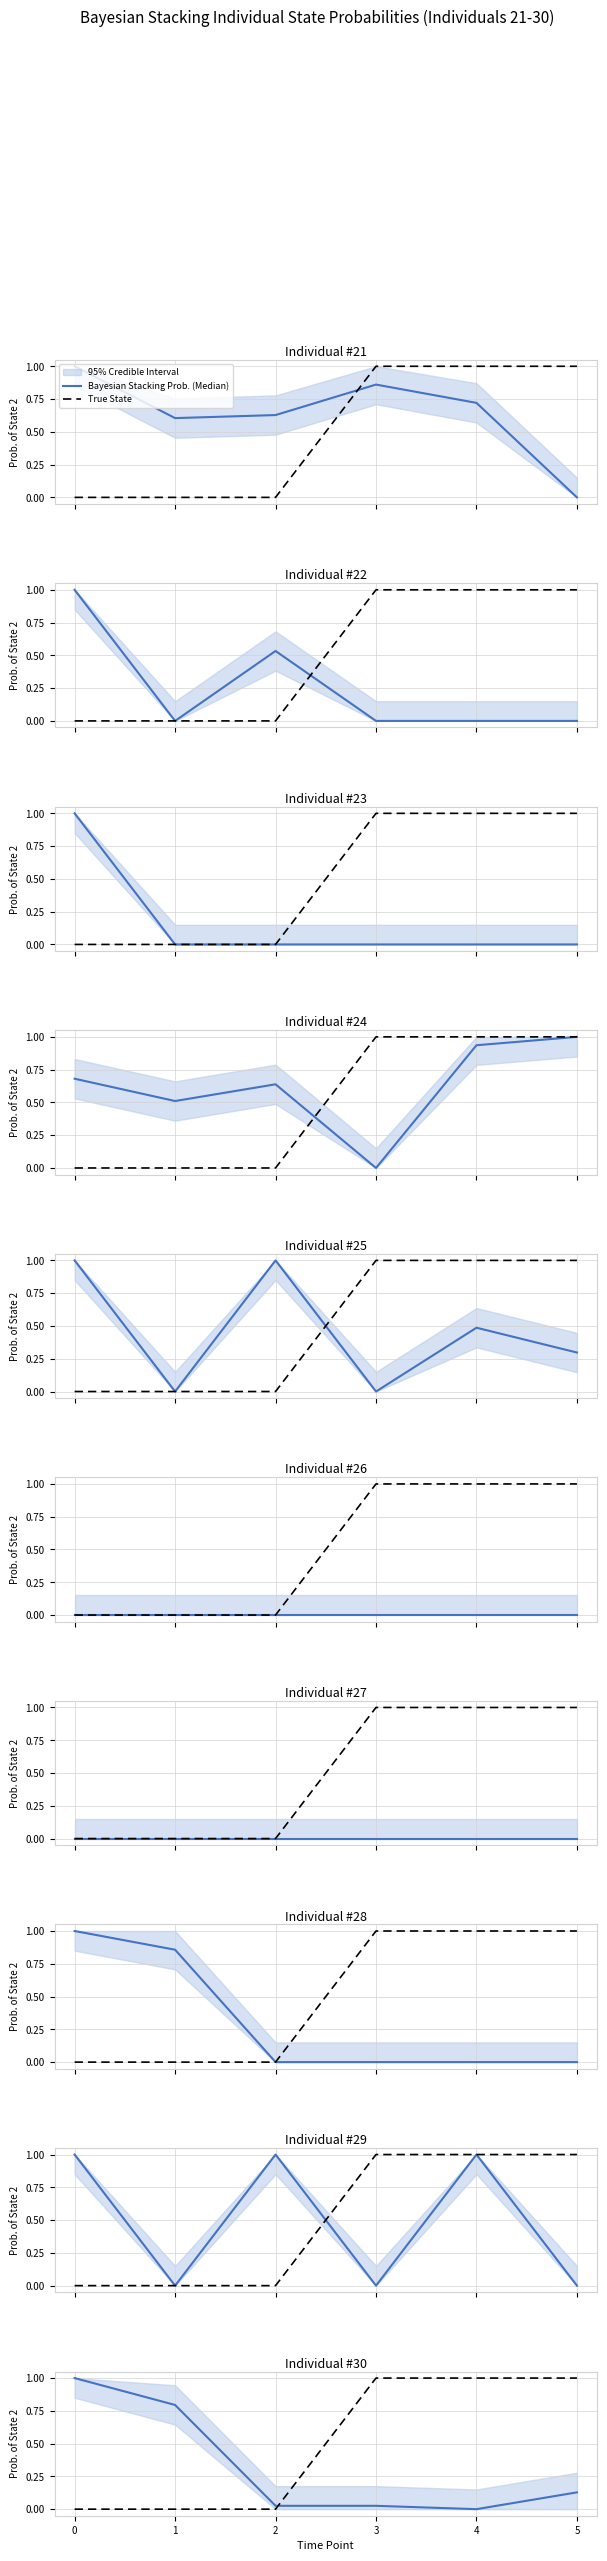

What is the average value of the Bayesian Stacking Prob. (Median) series?

0.3